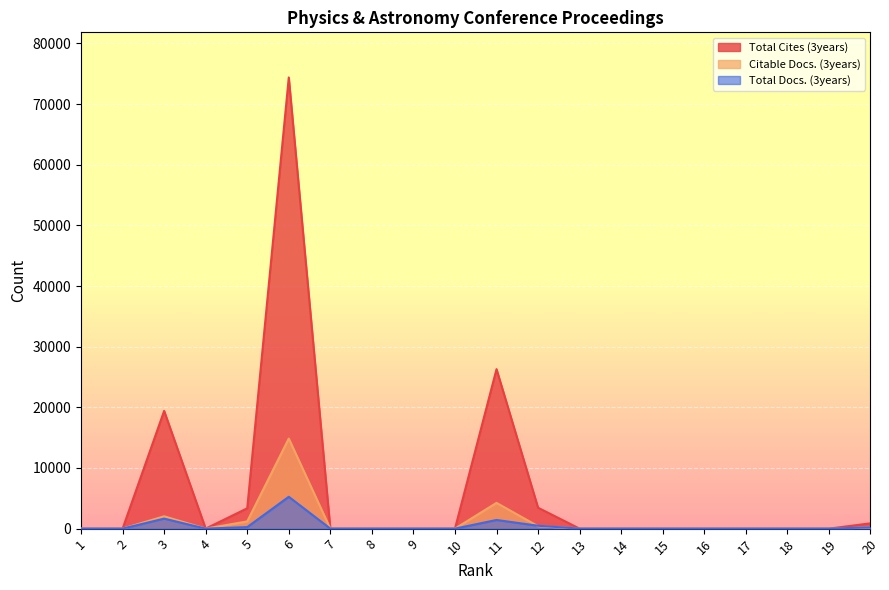

Where is the first local maximum for Citable Docs. (3years)?

3